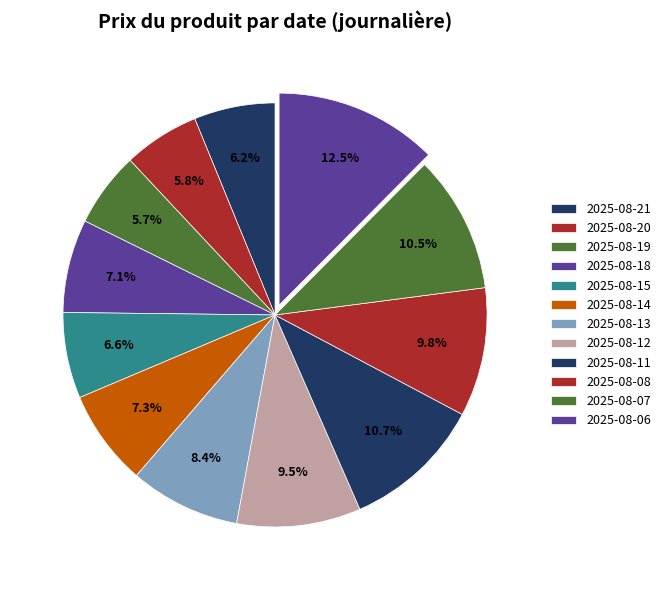

What is the largest slice in the pie chart?

2025-08-06